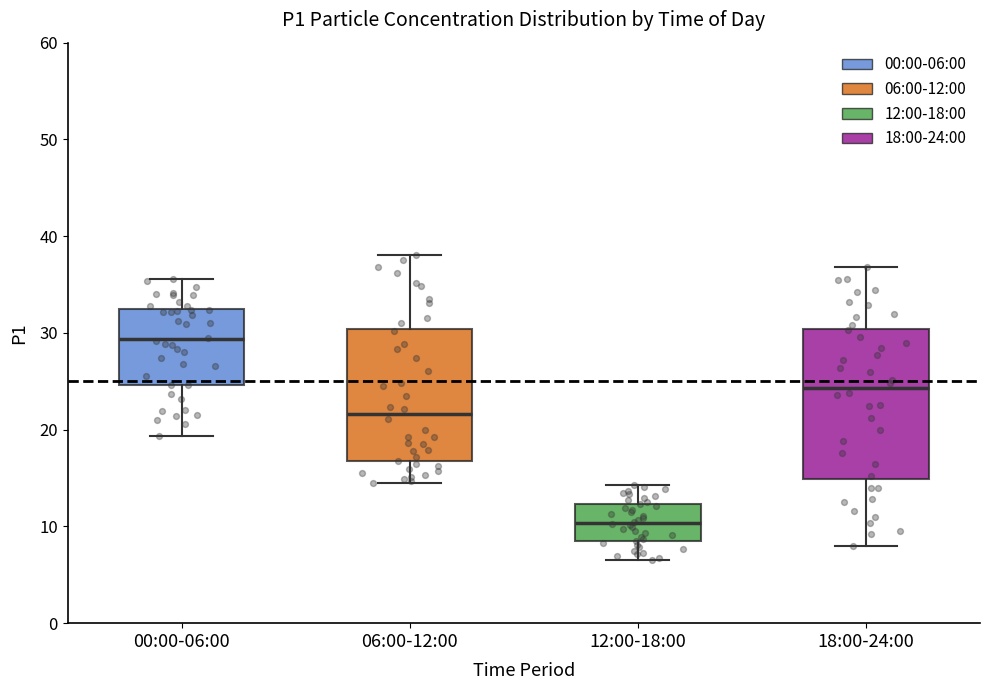

Where is the lower edge of the box for 06:00-12:00 on the y-axis? The values are not printed on the chart, so give them approximately, as read against the axis.

17